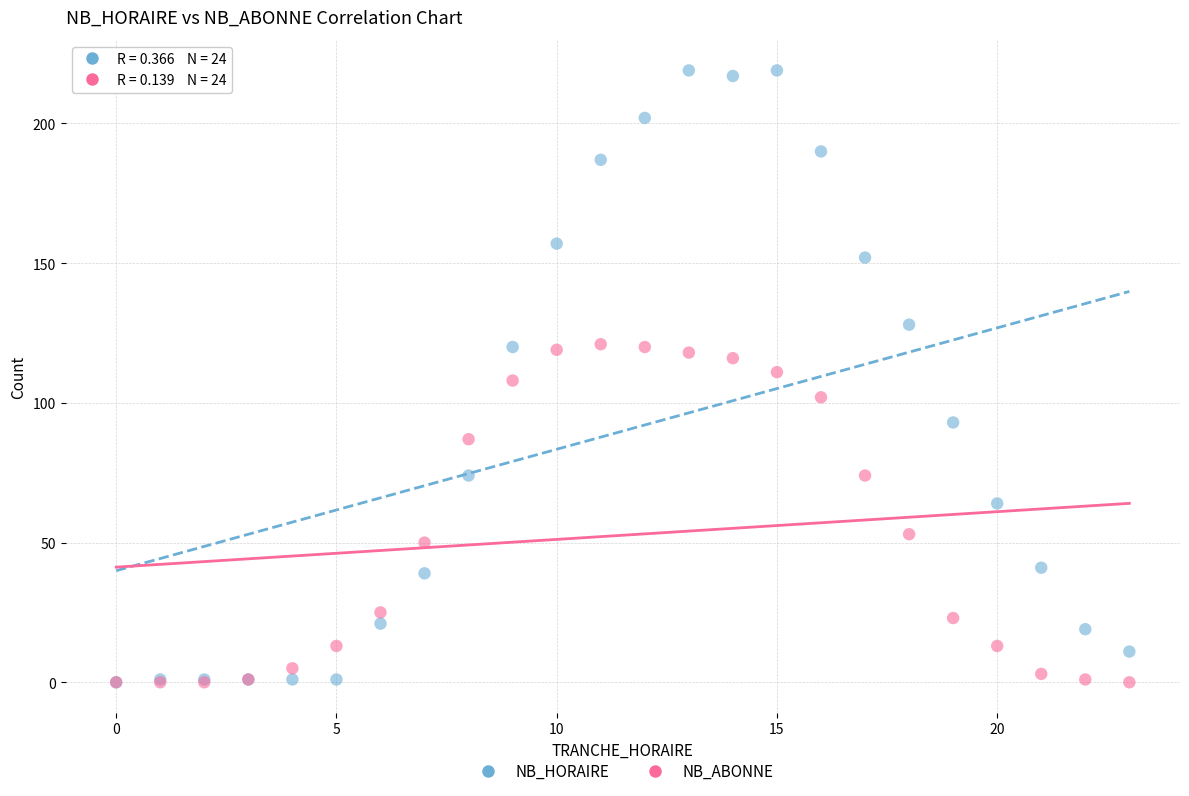

In the NB_ABONNE series, what Y value is closest to 60?

53